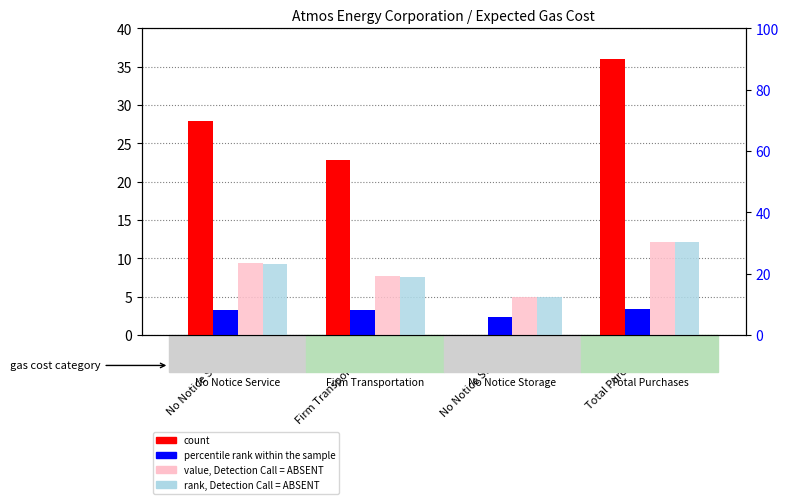

Is it true that value, Detection Call = ABSENT equals 14.0 at No Notice Service?

False